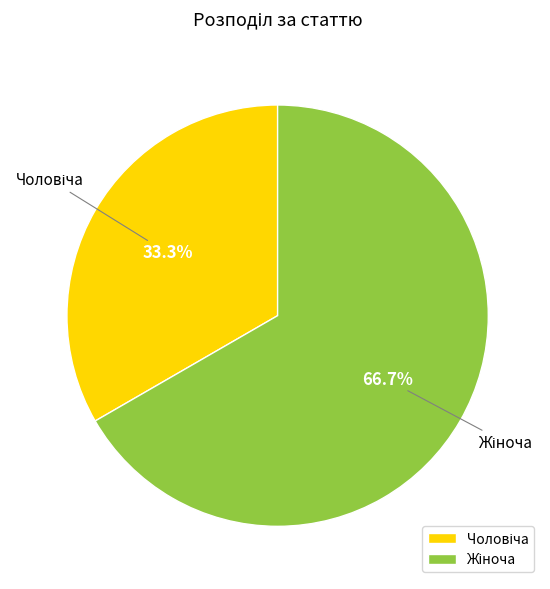

Is there a majority slice in this chart?

Yes